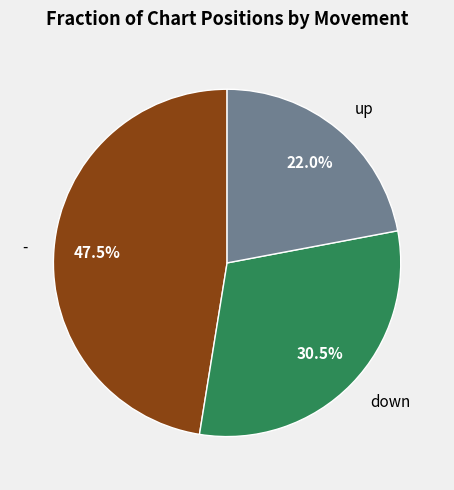

What is the ratio of the value at - to the value at up?

2.2